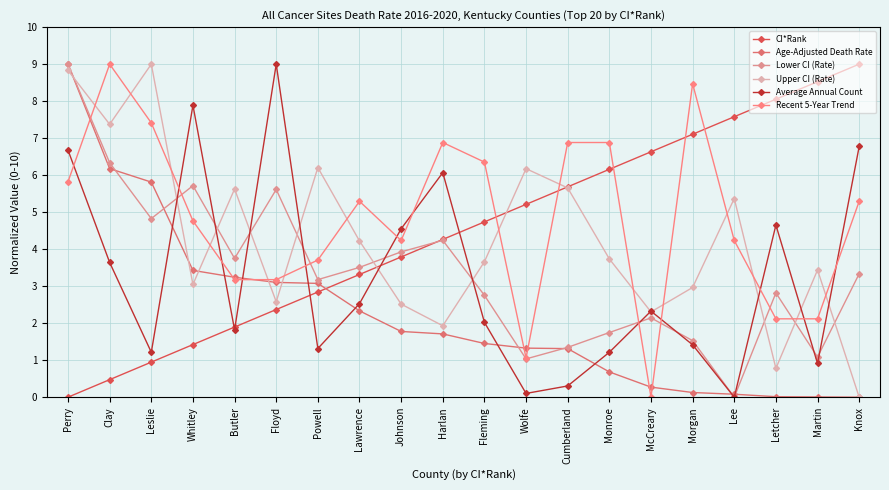

What is the difference between the maximum and minimum values in the Lower CI (Rate) series?

9.0